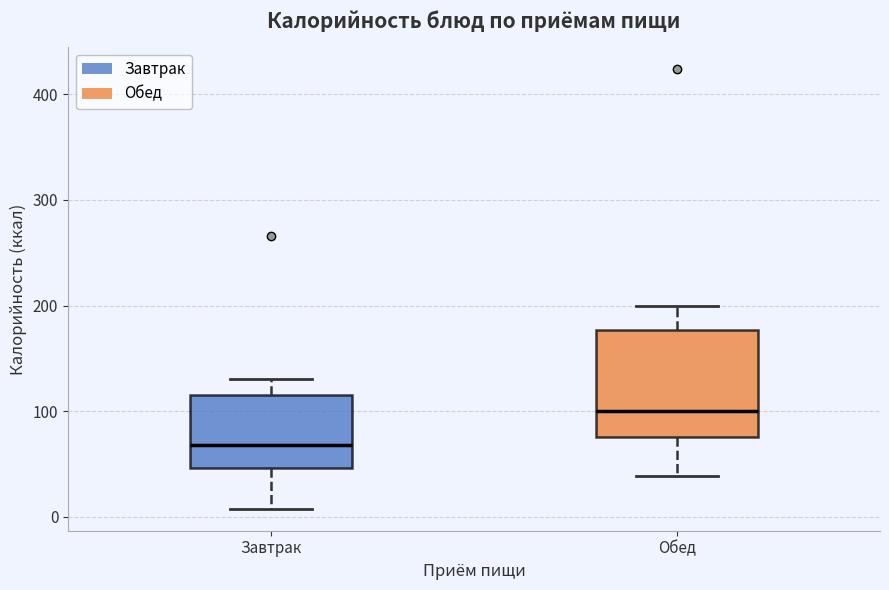

Where is the upper edge of the box for Обед on the y-axis? The values are not printed on the chart, so give them approximately, as read against the axis.

180